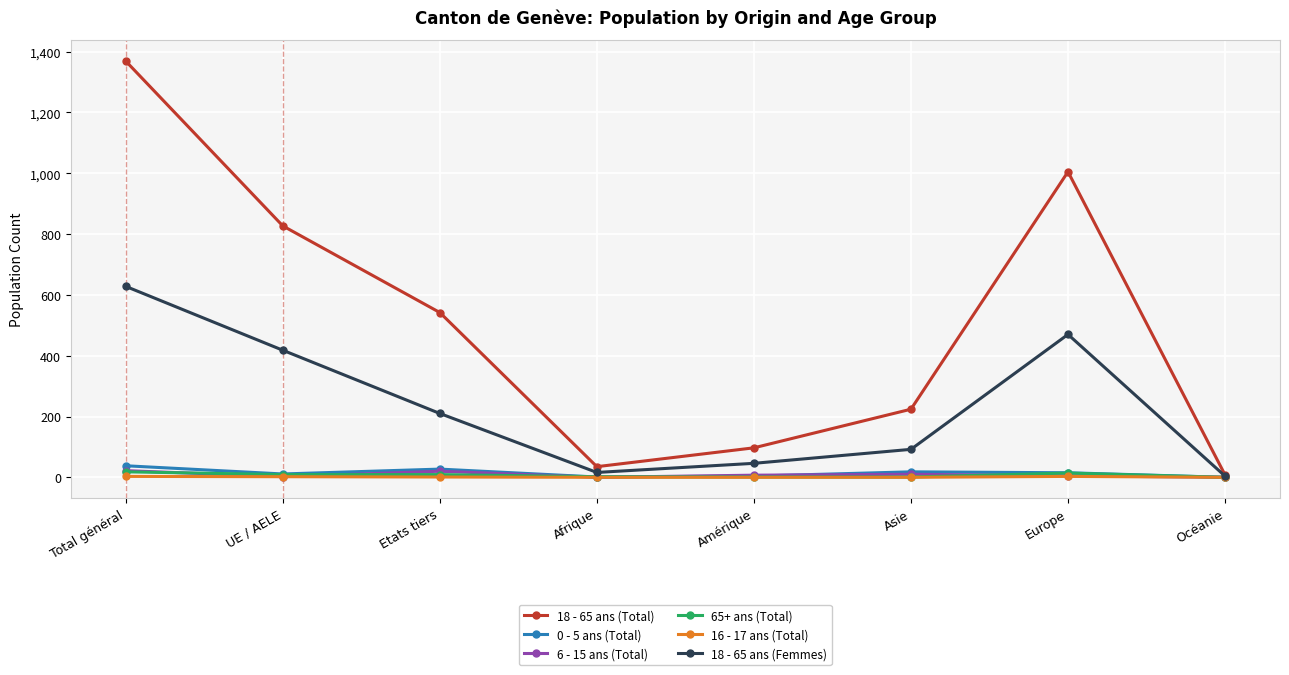

At how many categories does at least one series exceed 698?

3